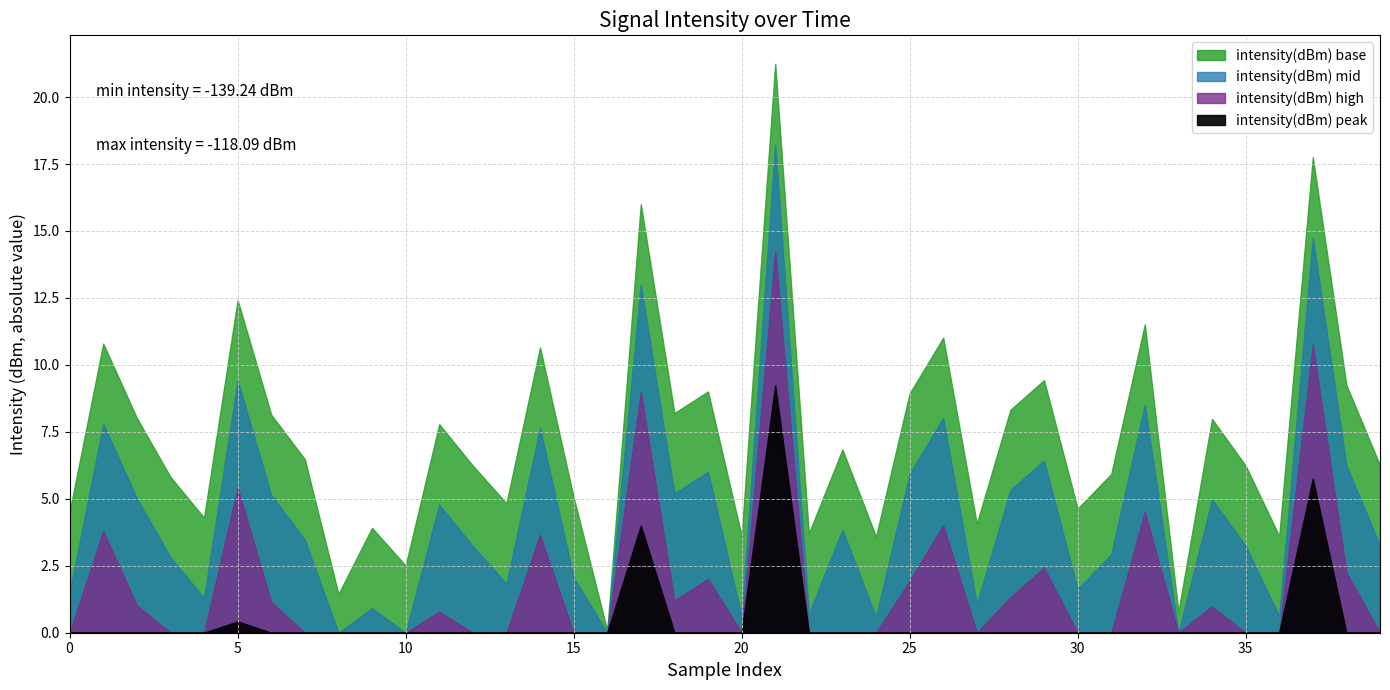

How many data points does each series have?

40